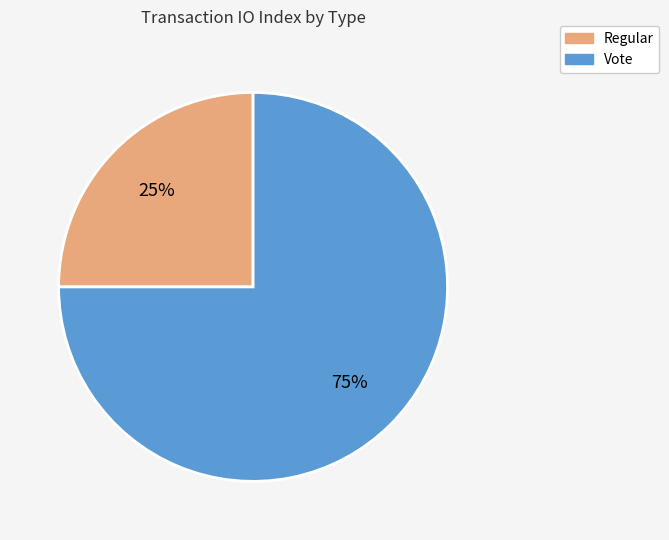

To the nearest percent, what is the difference between the Regular and Vote slice percentages?

50%